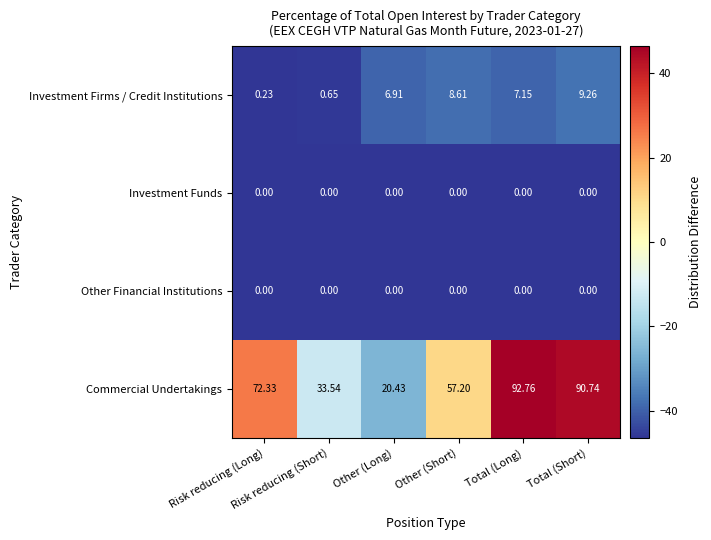

What is the total value across all series at Other (Short)?

65.8